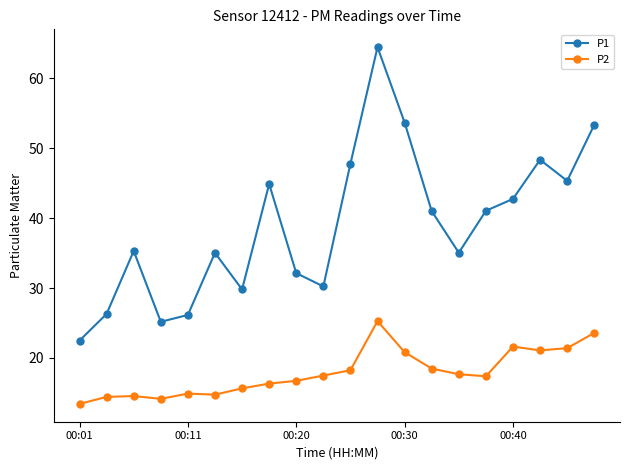

What is the difference between the maximum and minimum values in the P1 series?

42.0